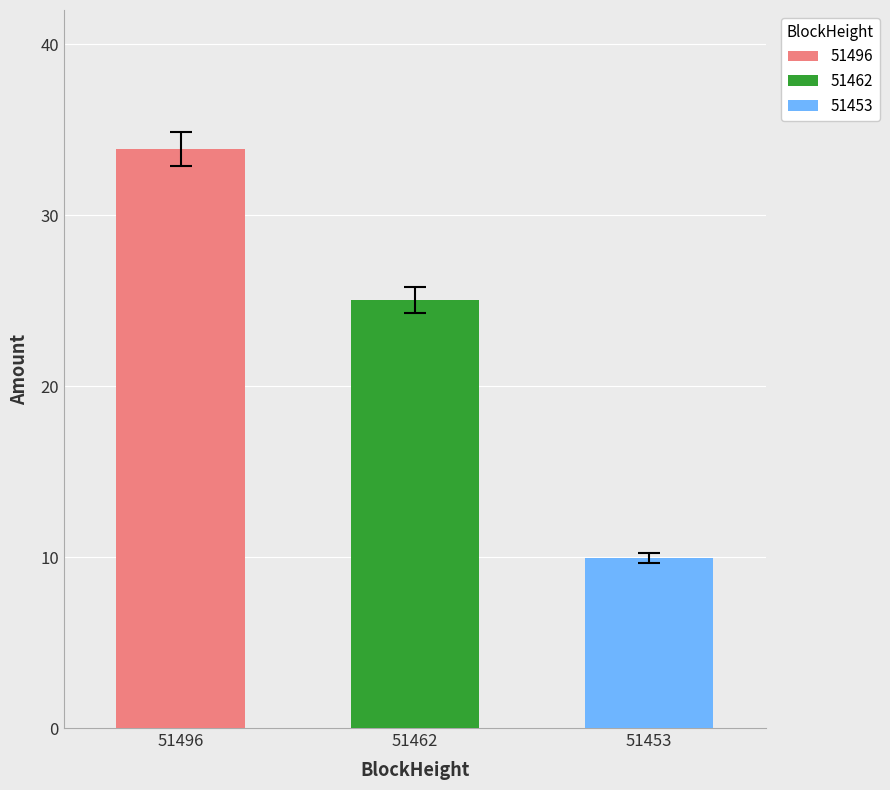

What is the maximum value shown in the chart?

33.9